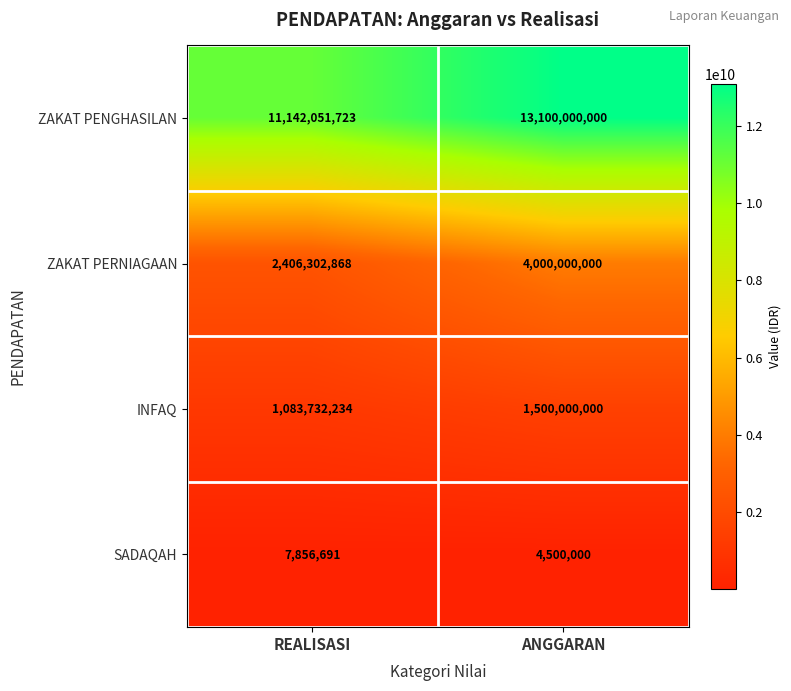

Rank the series at REALISASI from lowest to highest value.

SADAQAH, INFAQ, ZAKAT PERNIAGAAN, ZAKAT PENGHASILAN